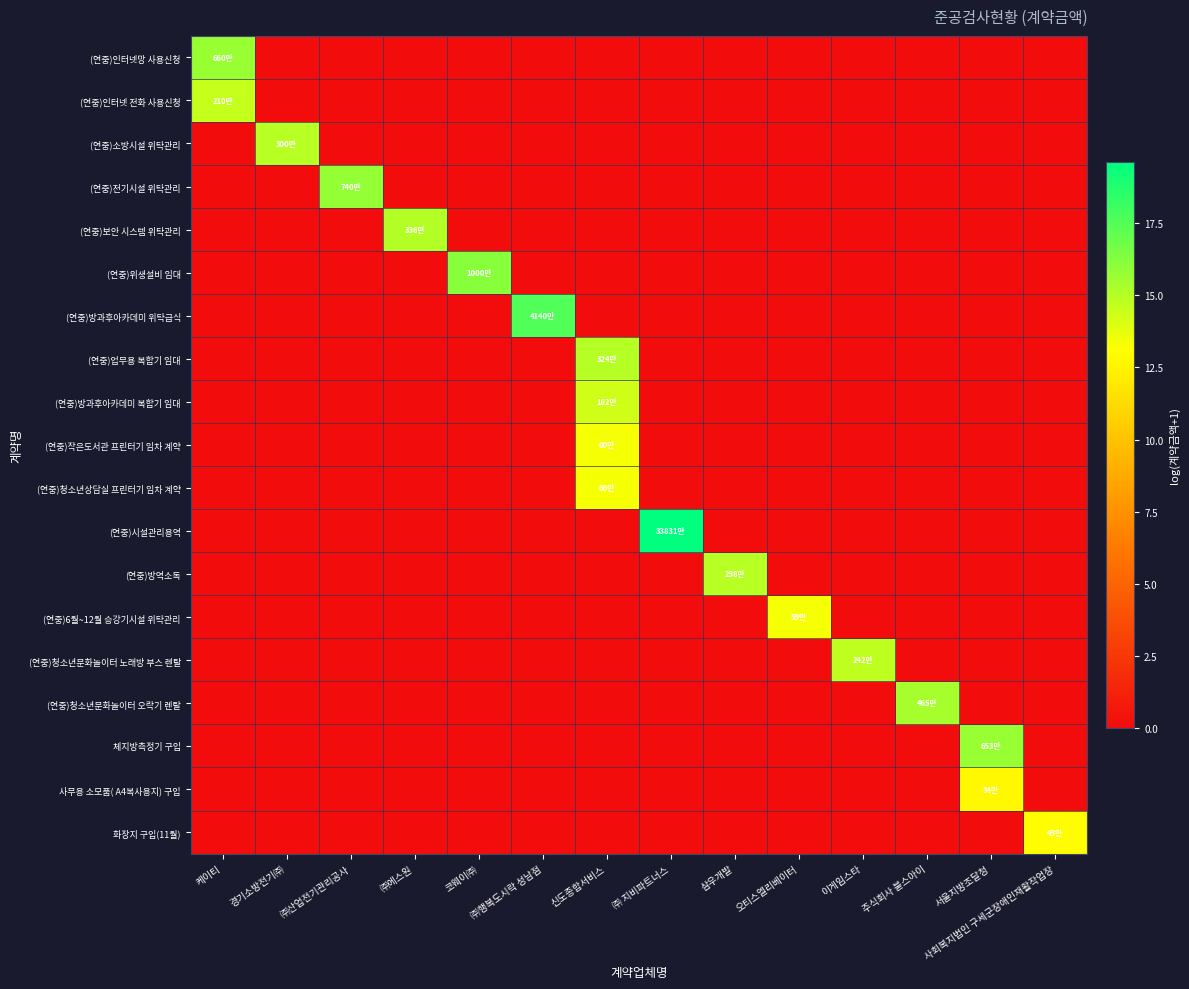

How many data points does each series have?

14